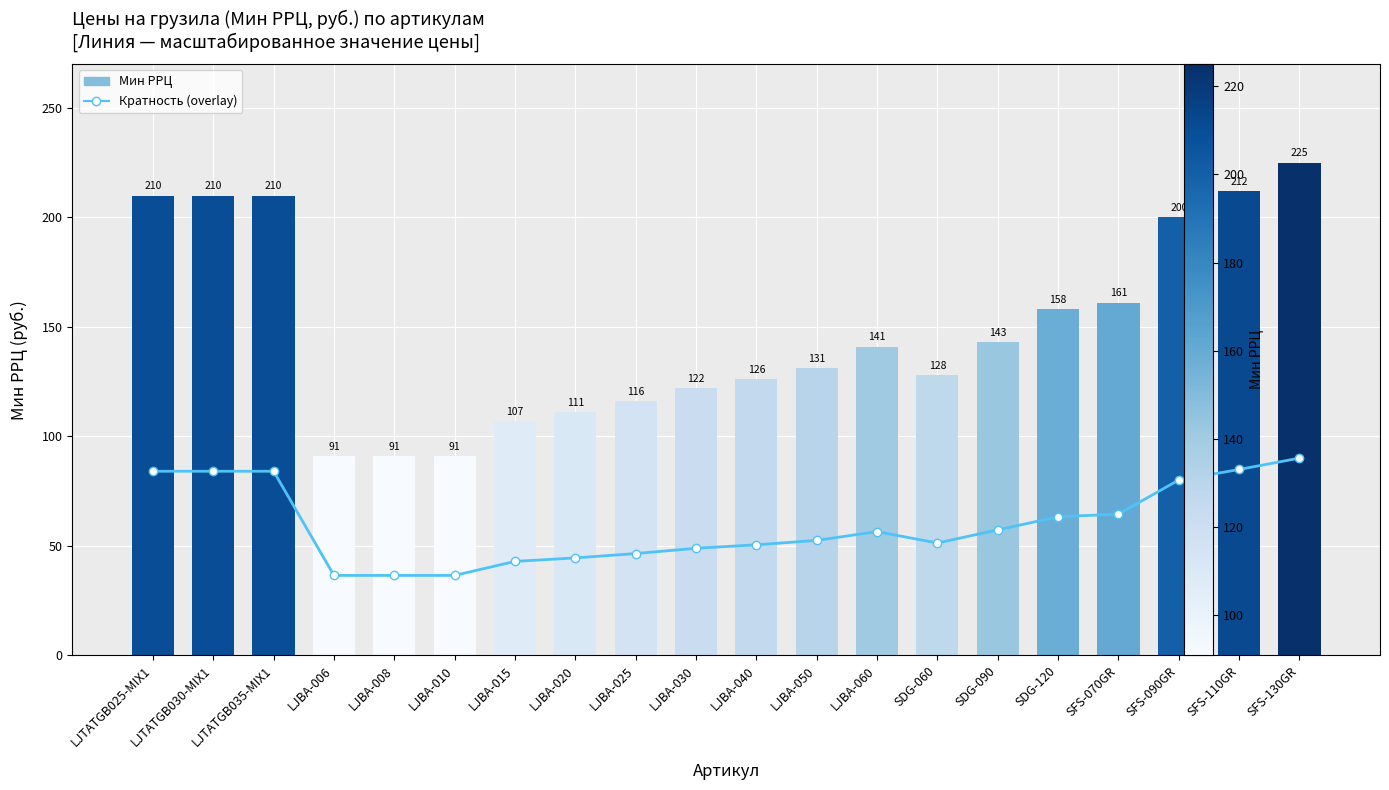

At which category is the sum across all series the highest?

SFS-130GR